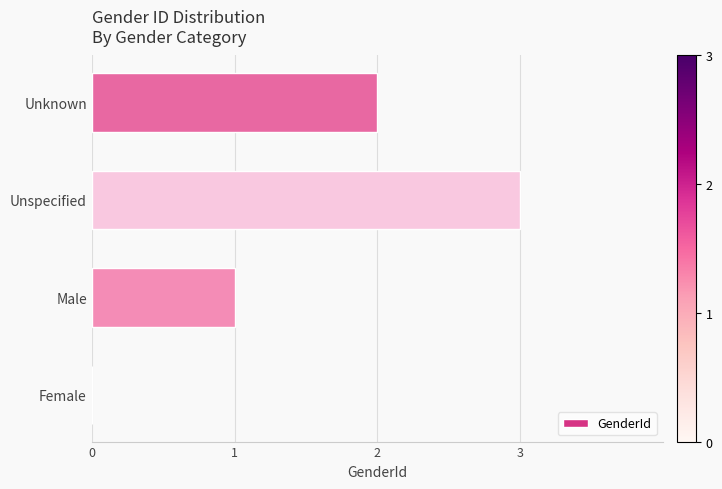

What is the maximum value shown in the chart?

3